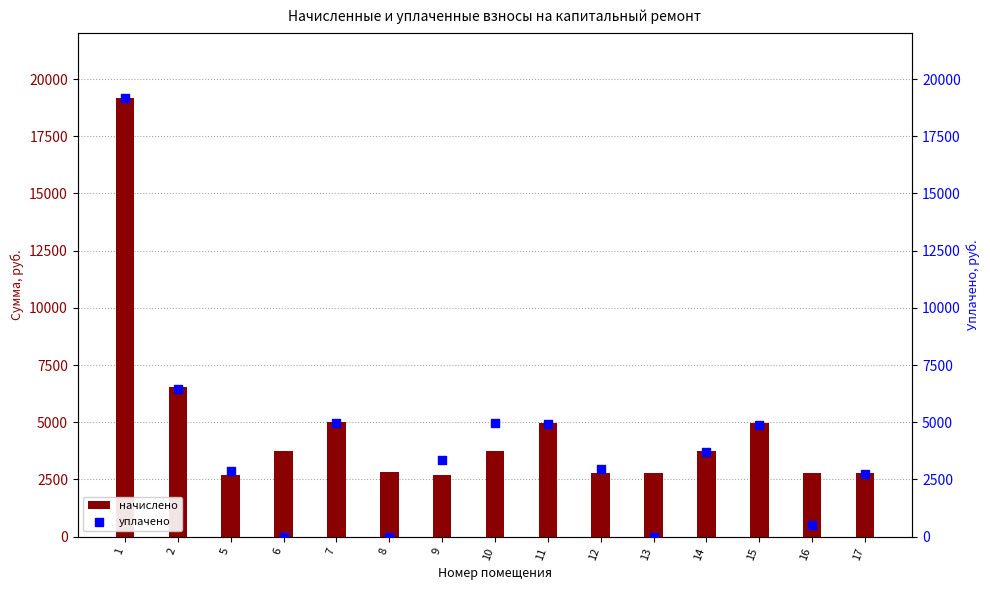

At how many categories does at least one series exceed 15966?

1